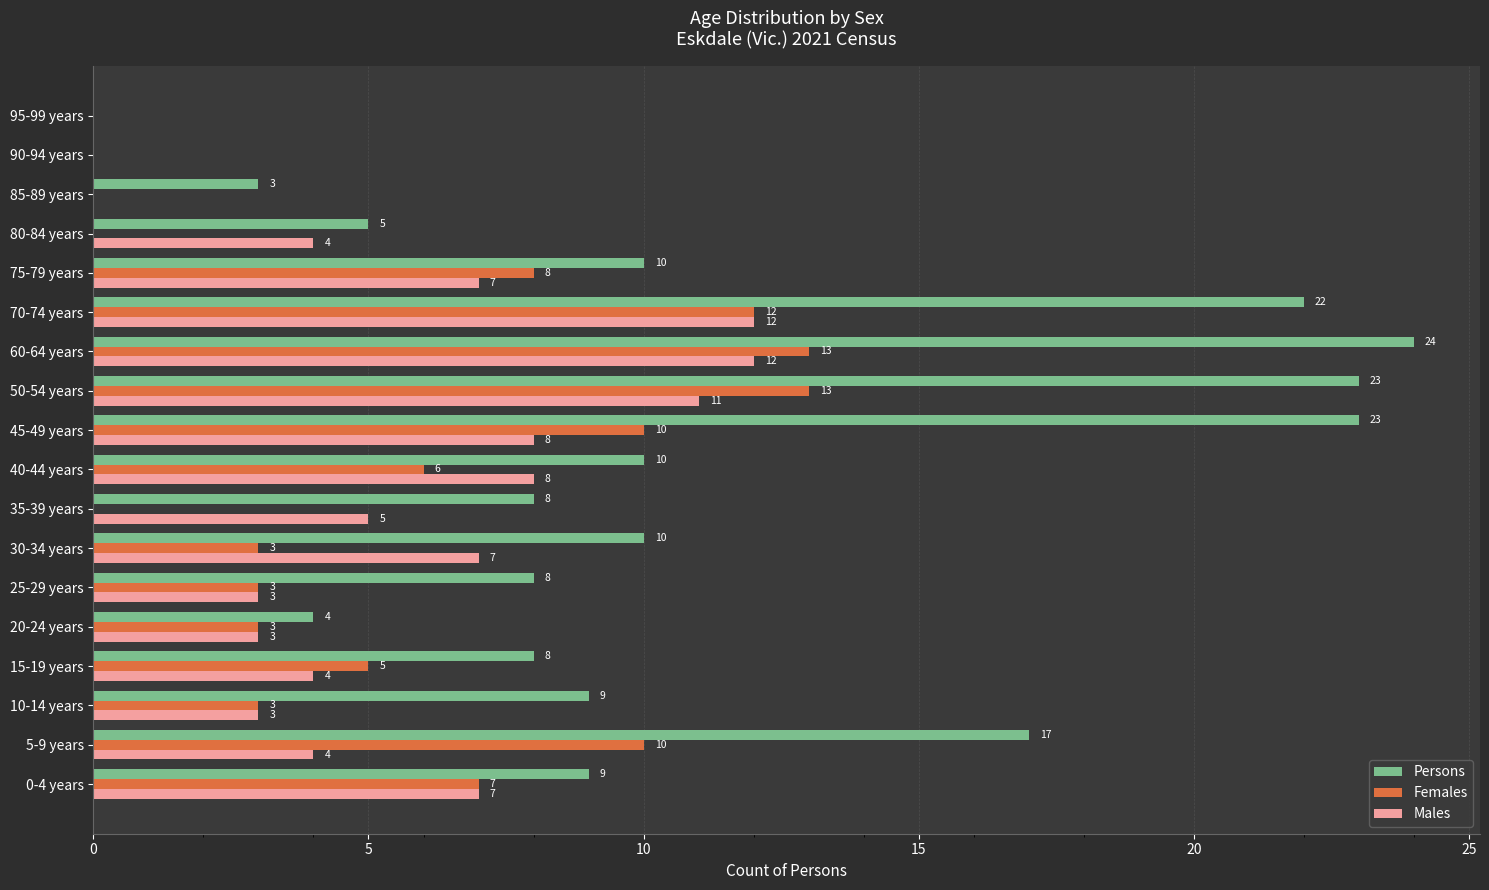

What is the greatest value displayed?

24